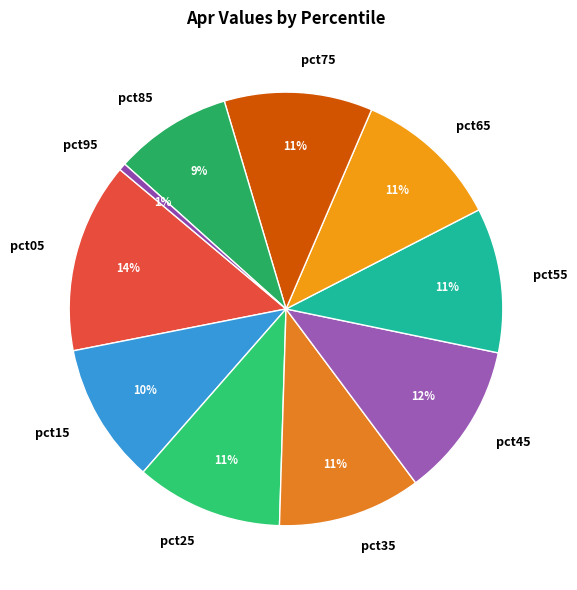

To the nearest percent, what portion does pct15 represent?

10%